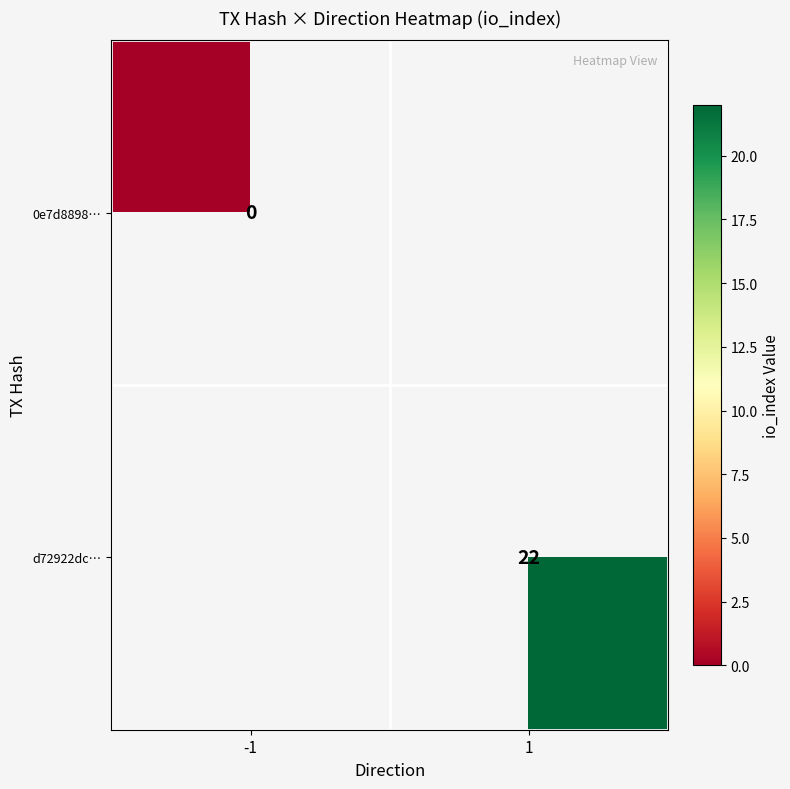

True or false: d72922dc… has a value of 14 at 1.

False